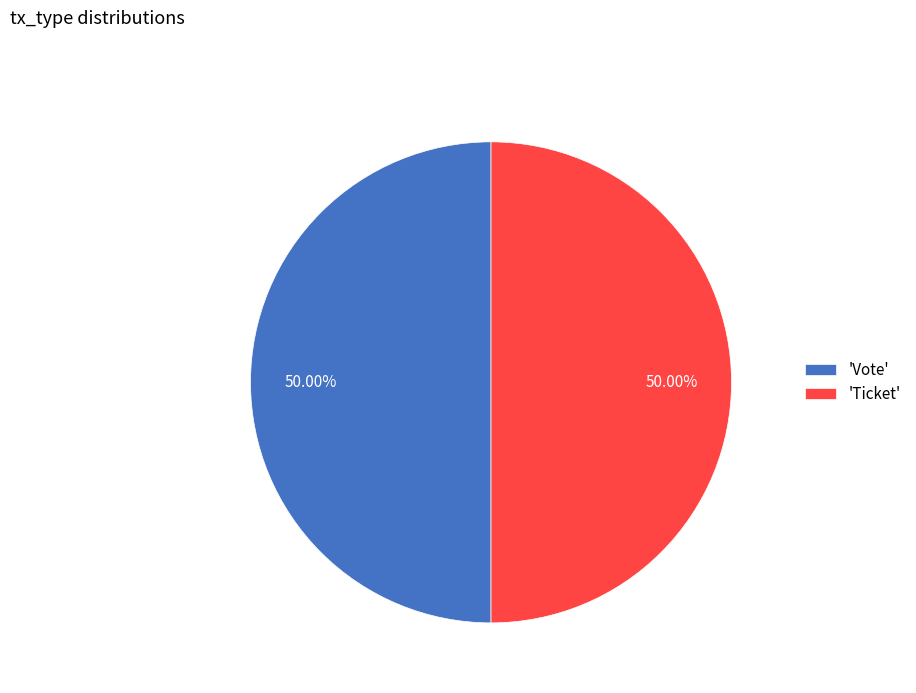

Do 'Ticket' and 'Vote' together represent more than half of the pie?

Yes